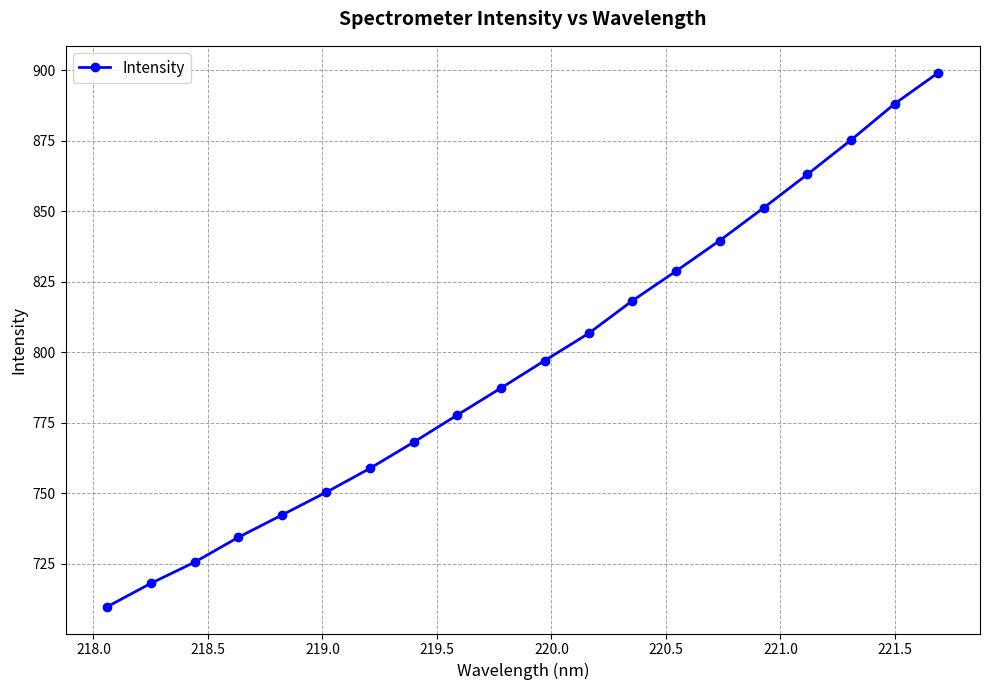

What is the average value?

797.0